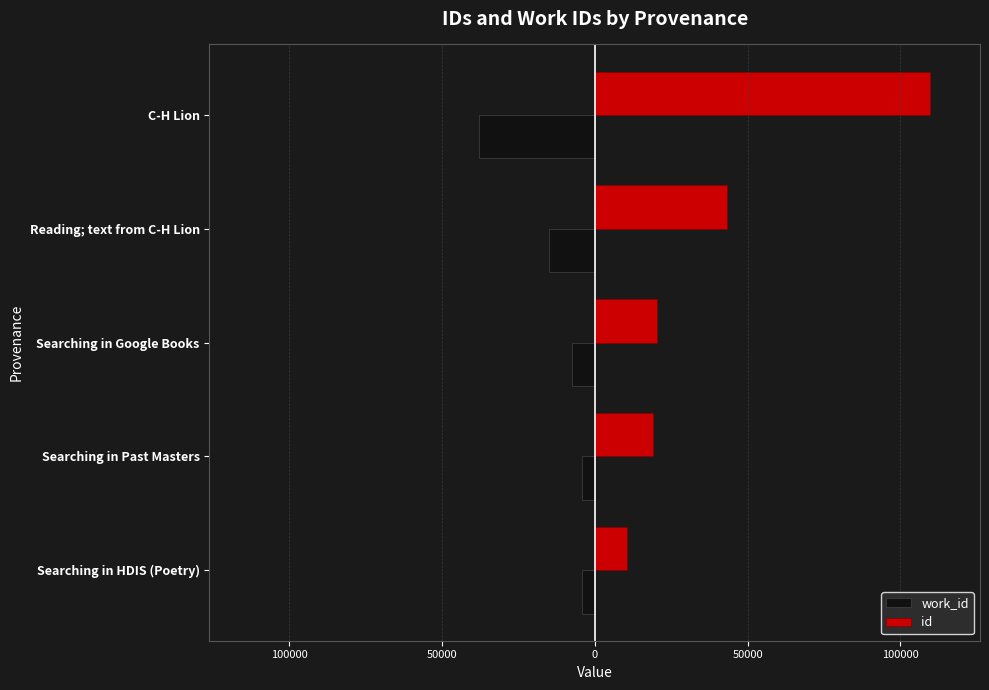

What is the highest value of the id series?

109610